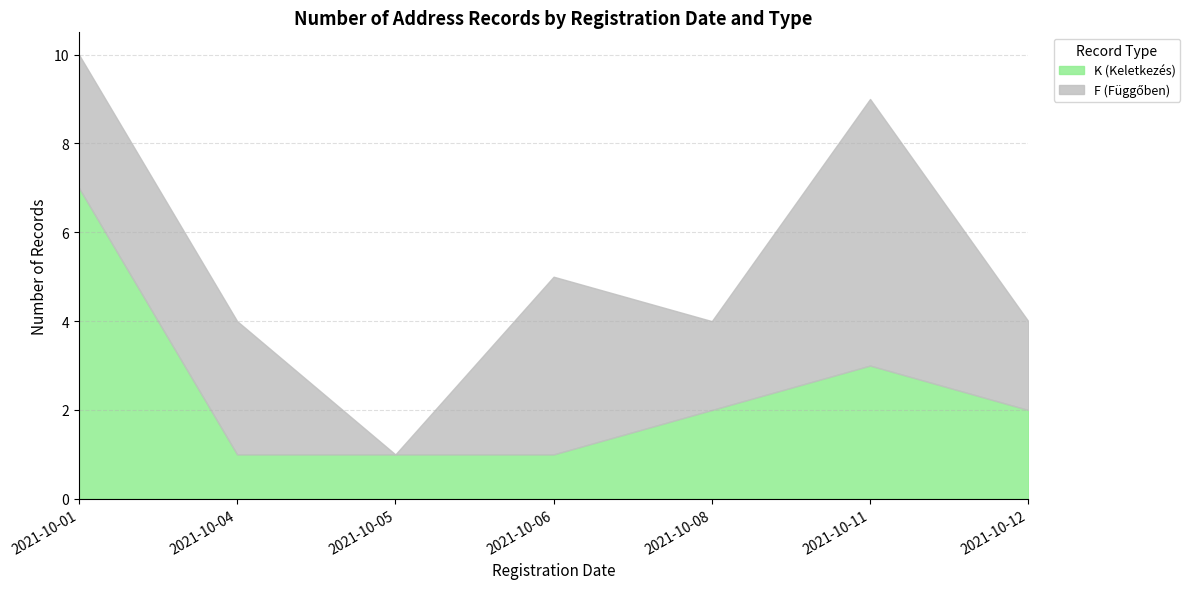

What is the average value of the K (Keletkezés) series?

2